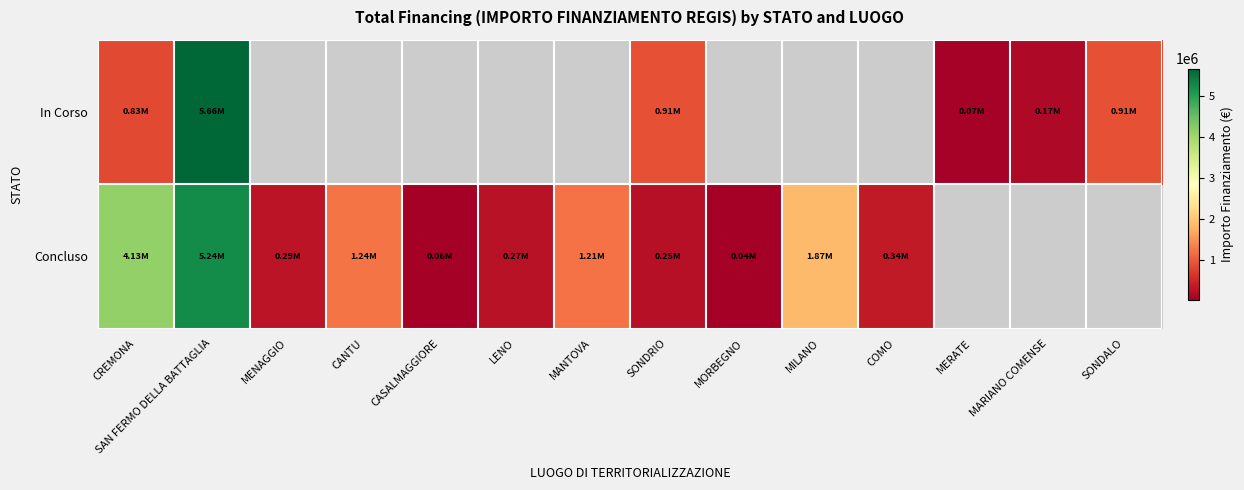

What is the sum of the Concluso values at MORBEGNO and SAN FERMO DELLA BATTAGLIA?

5275215.0